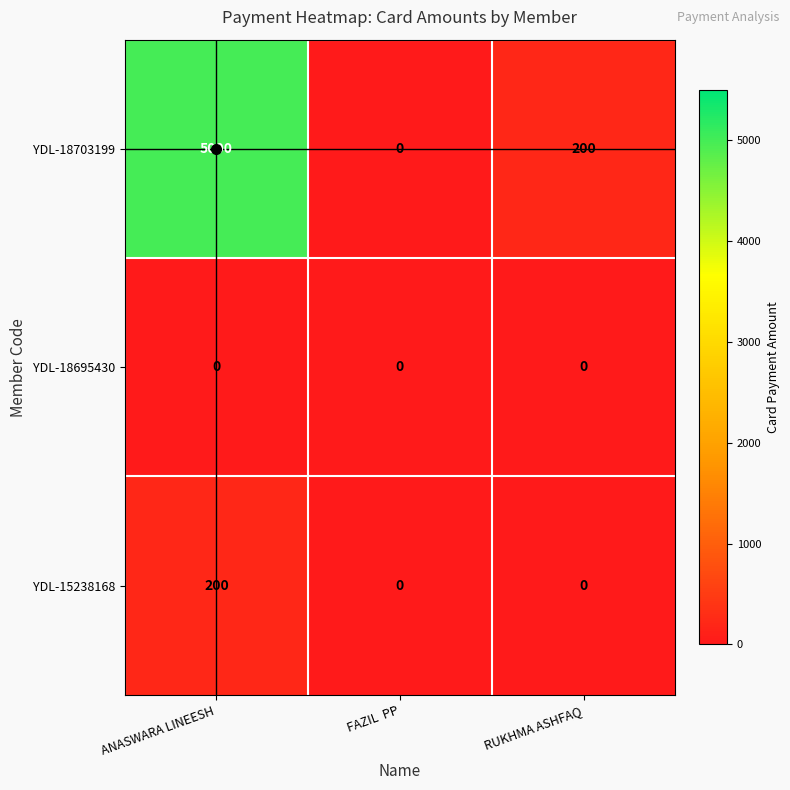

The value of YDL-18695430 at FAZIL  PP is 0. True or false?

True